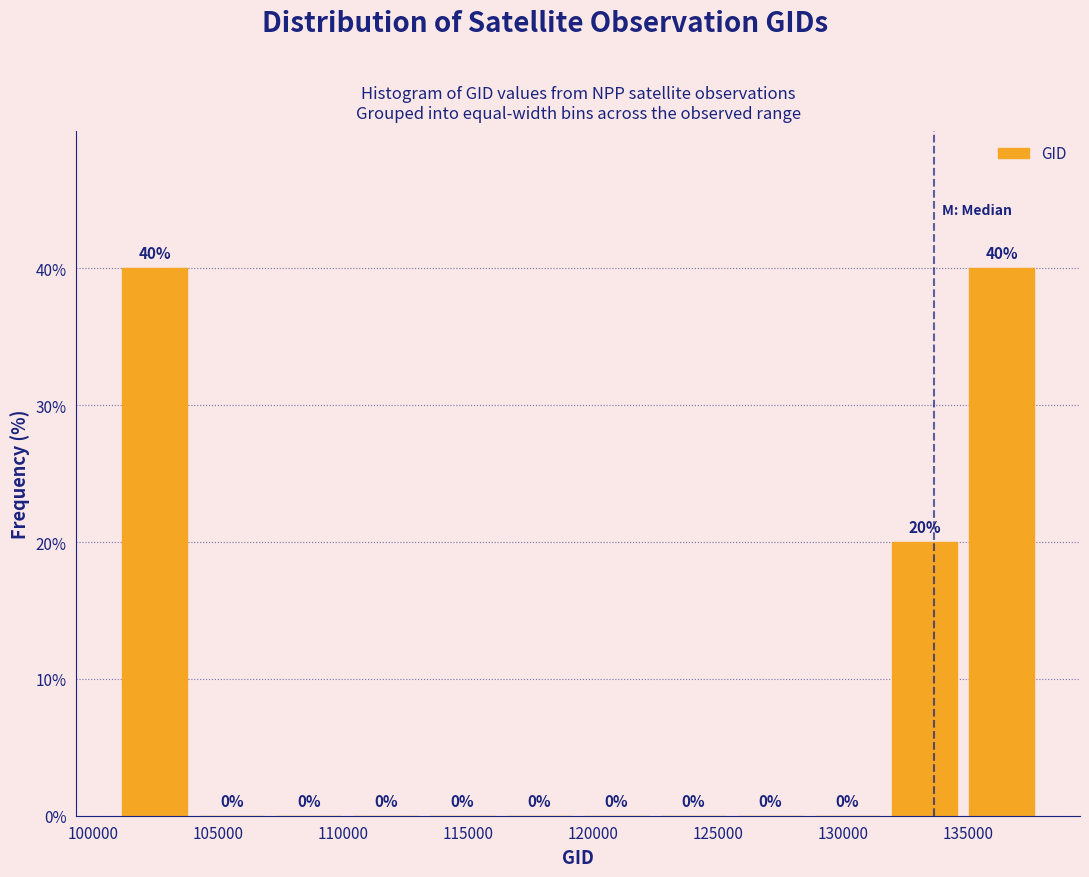

Reading left to right, list every bar in this chart as the range it spans on the x-axis followed by its height. The bar edges are not printed on the chart, so give them approximately, as read against the axis.

101000 to 104000: 40
104000 to 107000: 0
107000 to 110000: 0
110000 to 113000: 0
113000 to 116500: 0
116500 to 119500: 0
119500 to 122500: 0
122500 to 125500: 0
125500 to 128500: 0
128500 to 131500: 0
131500 to 135000: 20
135000 to 138000: 40